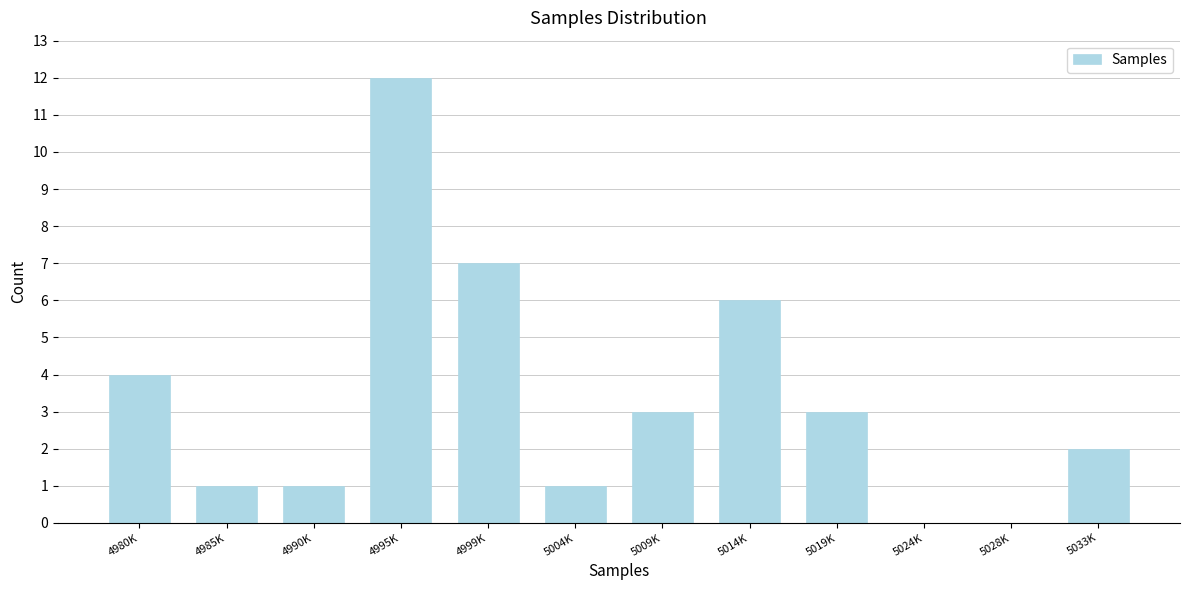

Reading right to left, list all the values displayed in this chart.

5033K=2	5028K=0	5024K=0	5019K=3	5014K=6	5009K=3	5004K=1	4999K=7	4995K=12	4990K=1	4985K=1	4980K=4